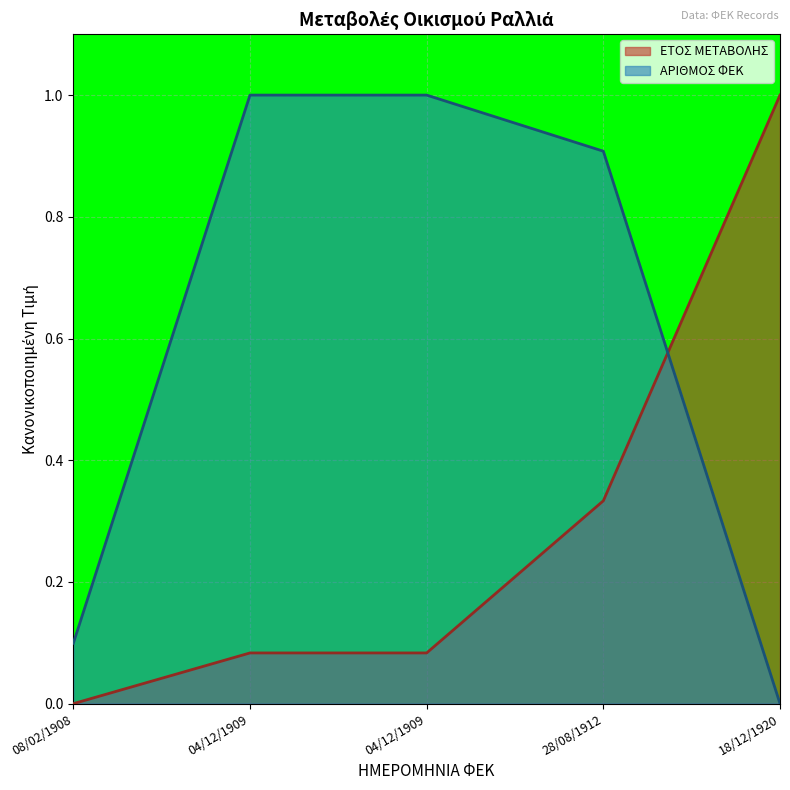

True or false: ΑΡΙΘΜΟΣ ΦΕΚ has more than 2 points higher than both neighbors.

False